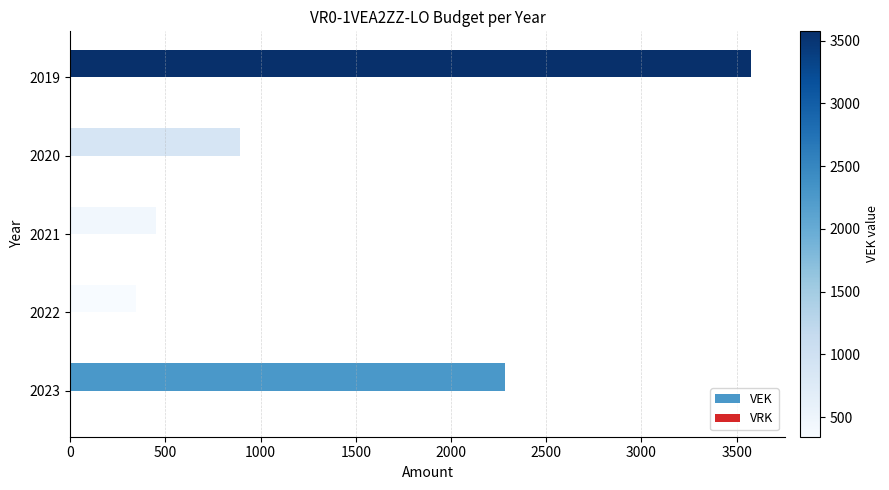

Between 2021 and 2019, which is larger?

2019